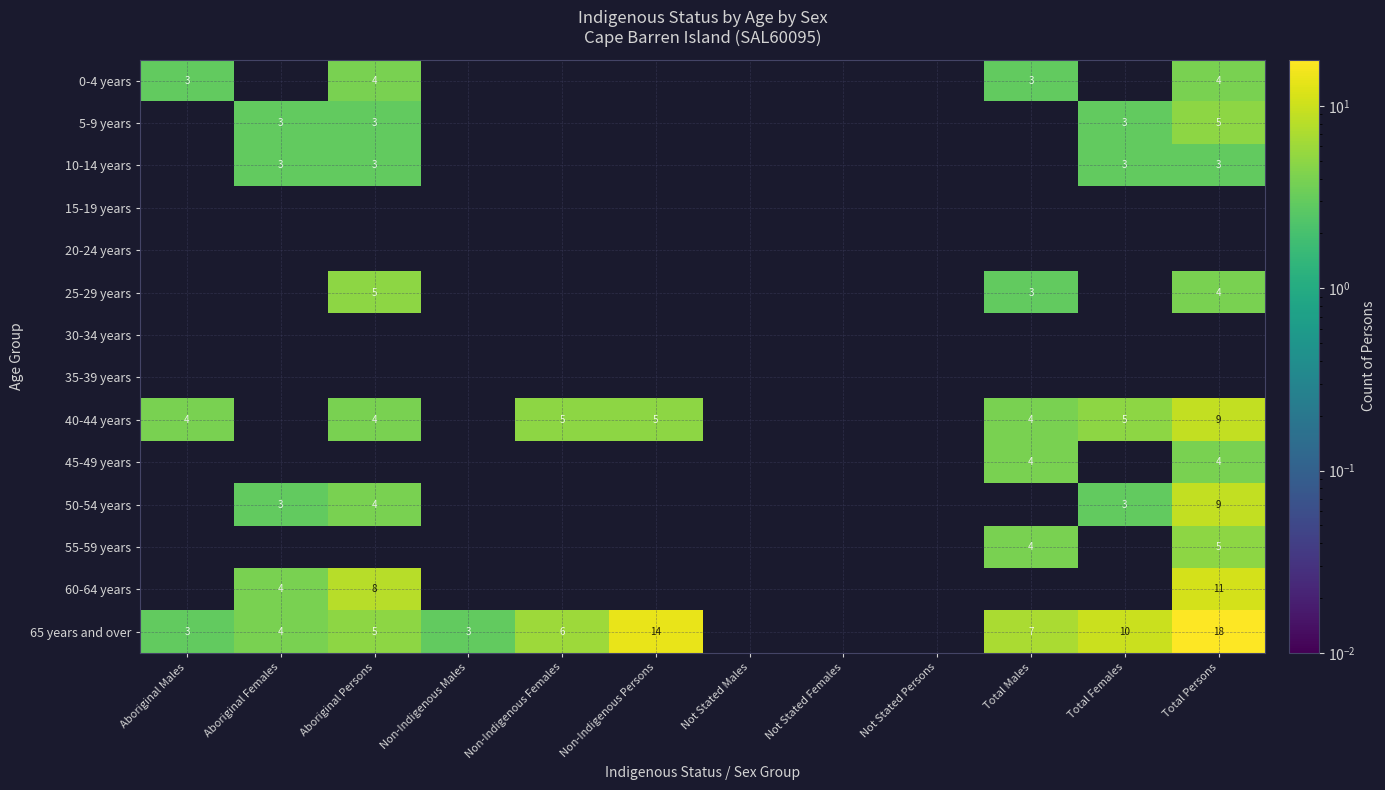

Is it true that 40-44 years equals 3 at Non-Indigenous Females?

False